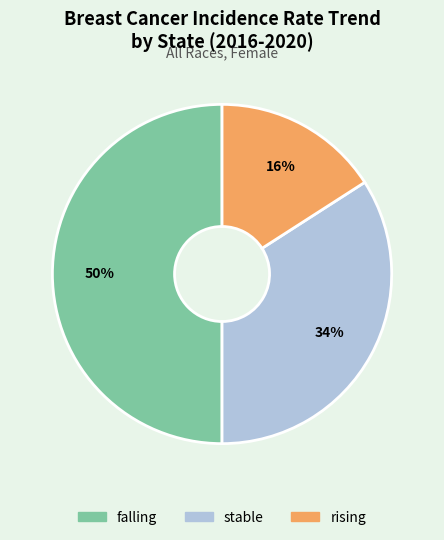

Approximately how many times larger is the value at falling compared to stable?

1.5